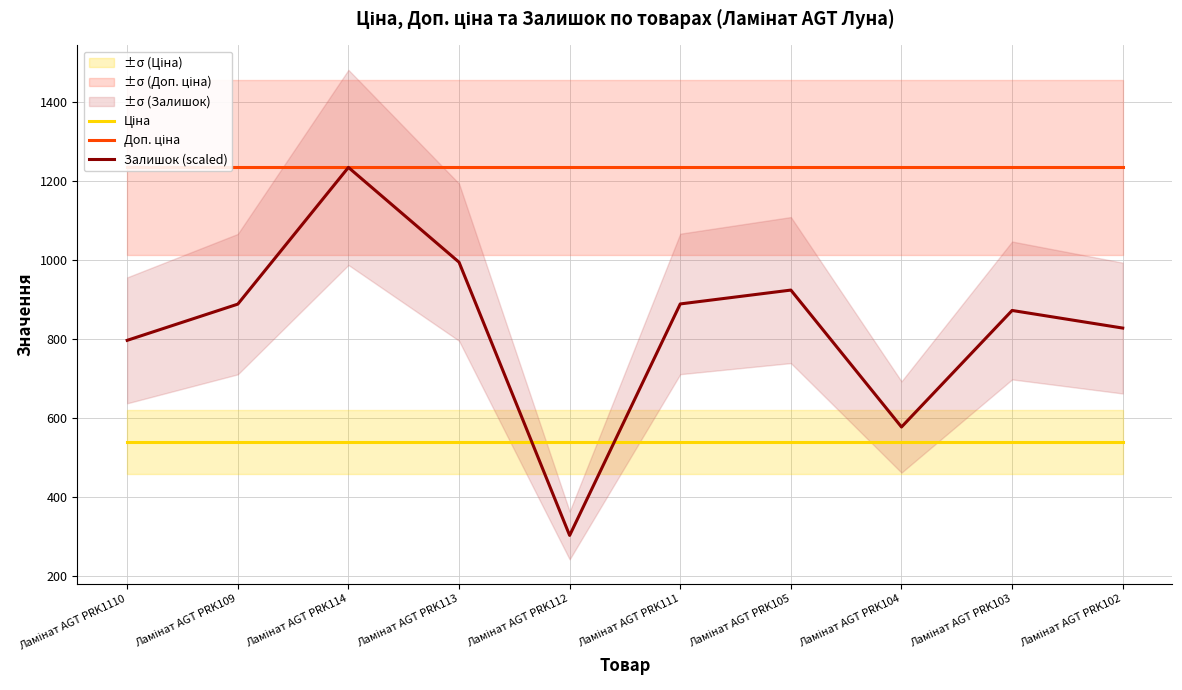

At which category does the chart reach its minimum across all series?

Ламінат AGT PRK112